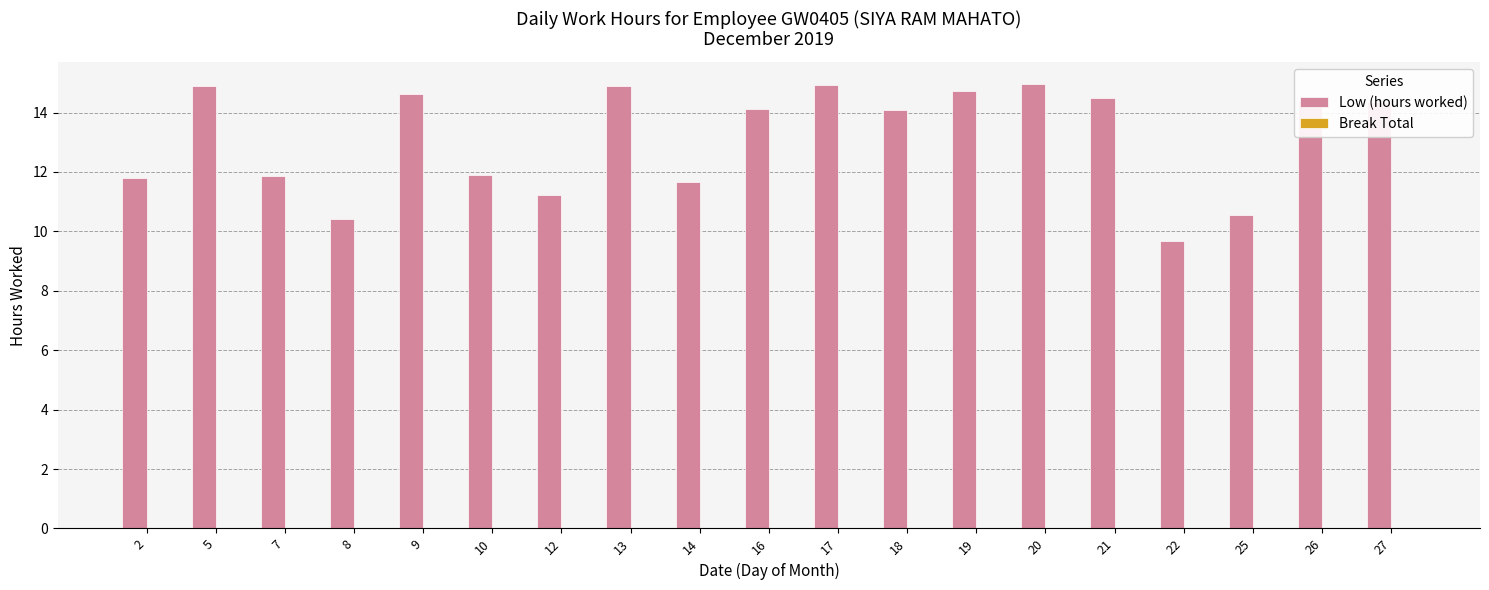

What is the difference between the values at 17 and 8?

4.5